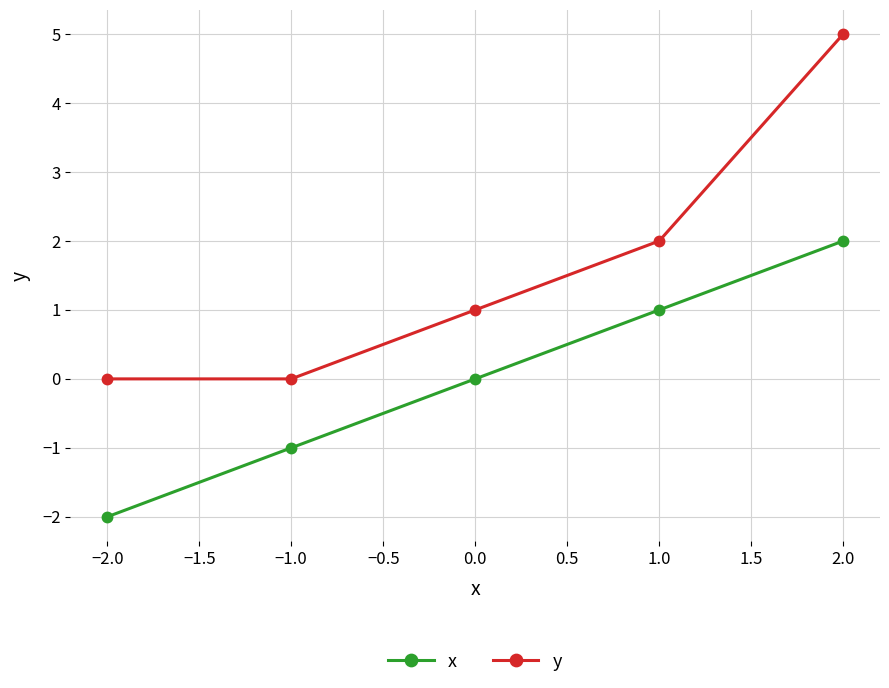

Which series changed the most between −2.0 and −1.0?

x